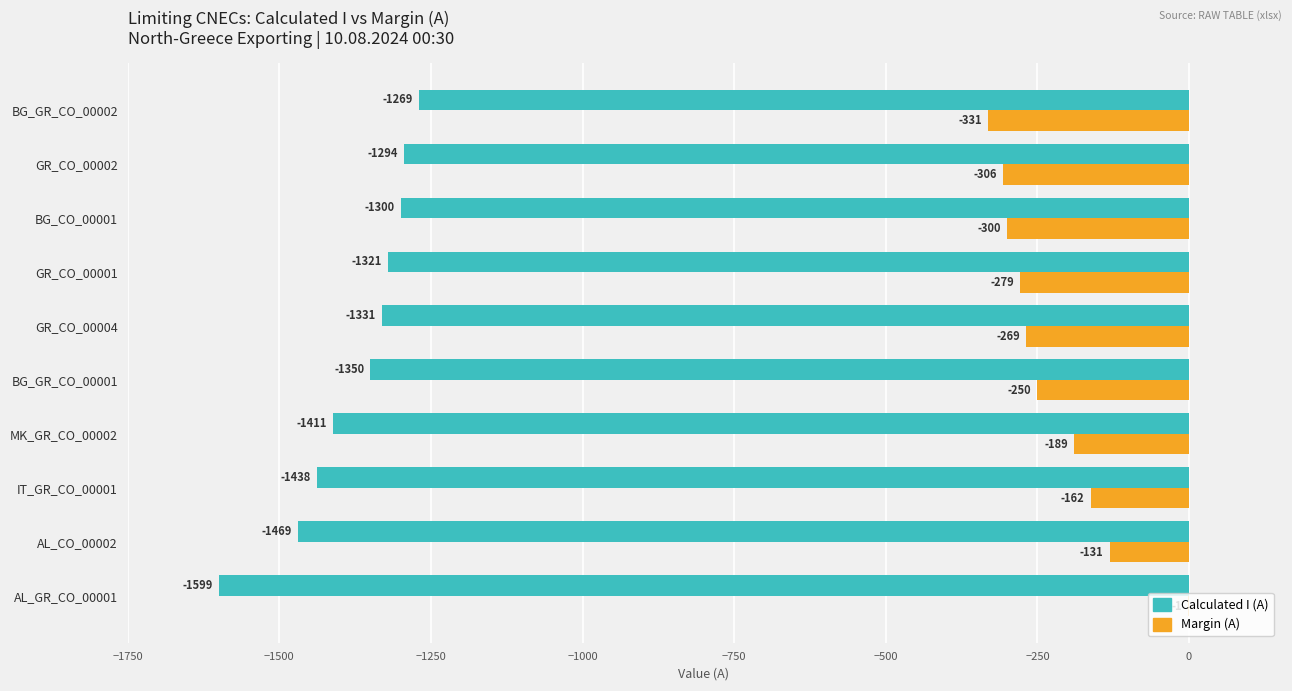

Where is Margin (A) nearest to the value -166?

IT_GR_CO_00001